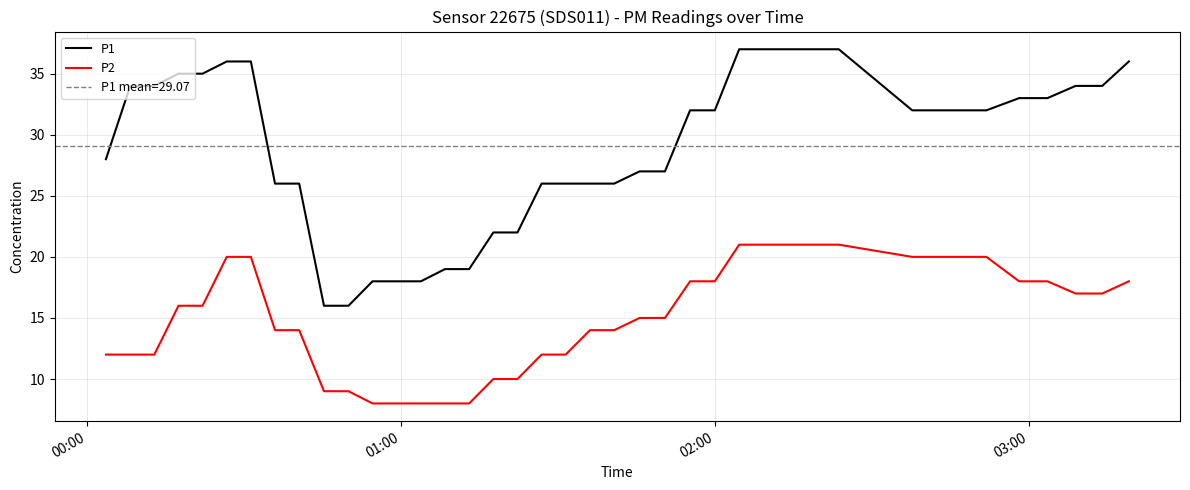

What is the sum of all P1 values?

1163